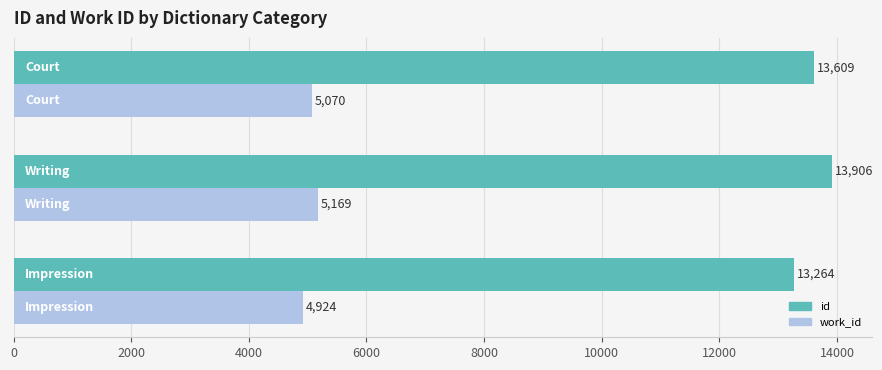

How many id values are between 13264 and 13906?

3